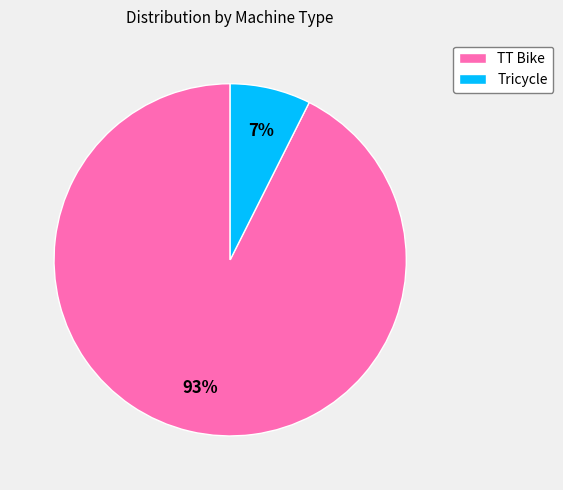

Does Tricycle account for over 50% of the chart?

No